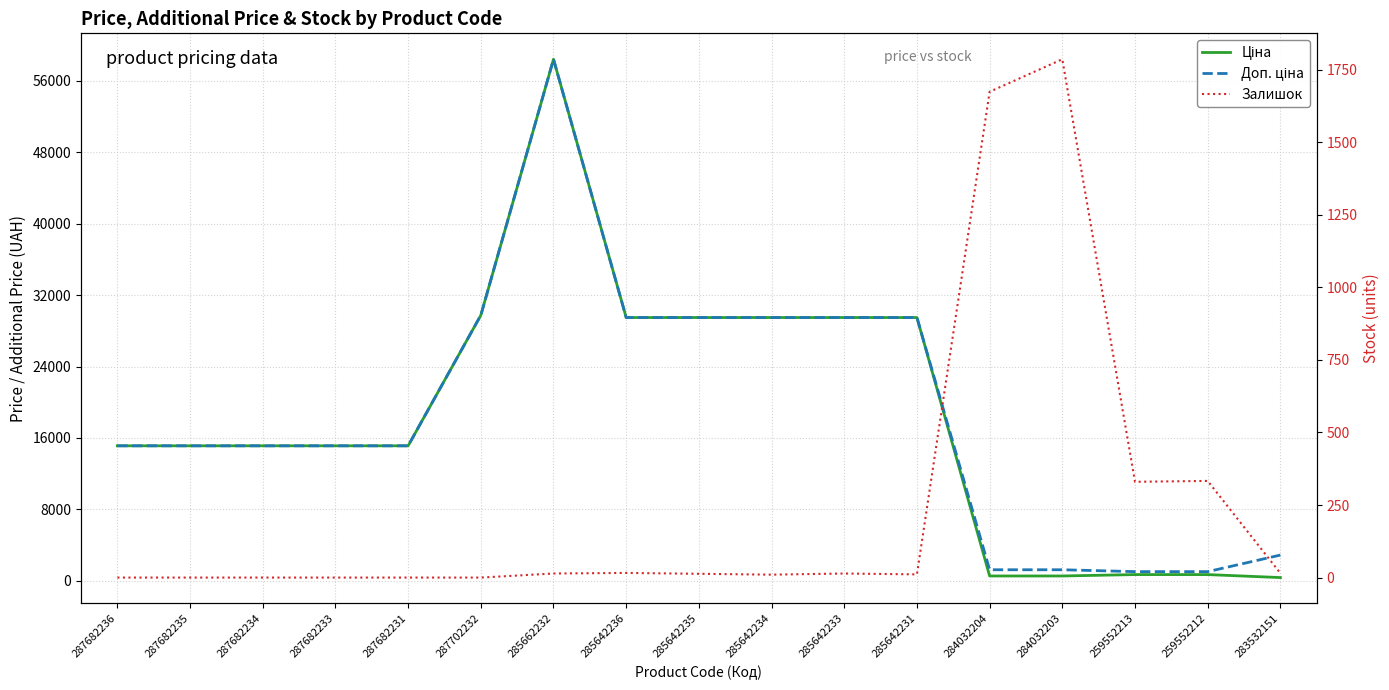

What is the label of the 4th point from the right?

284032203